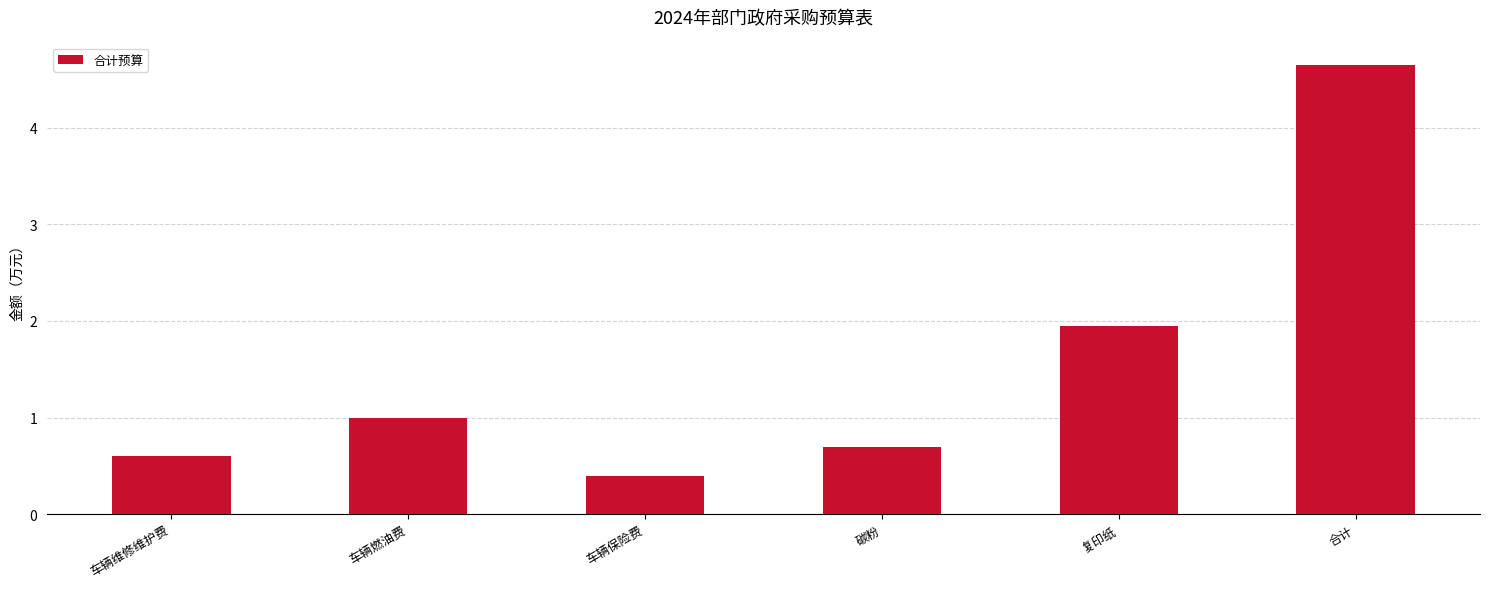

The chart shows a value of 0.6 at 车辆维修维护费. True or false?

True